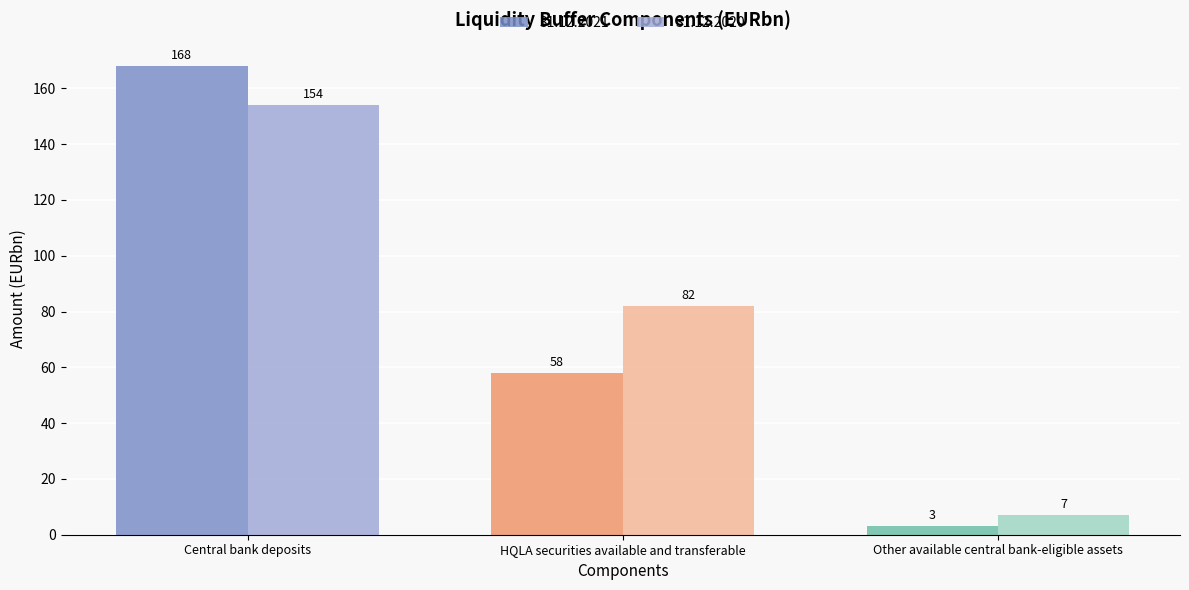

At which category does the chart reach its peak across all series?

Central bank deposits